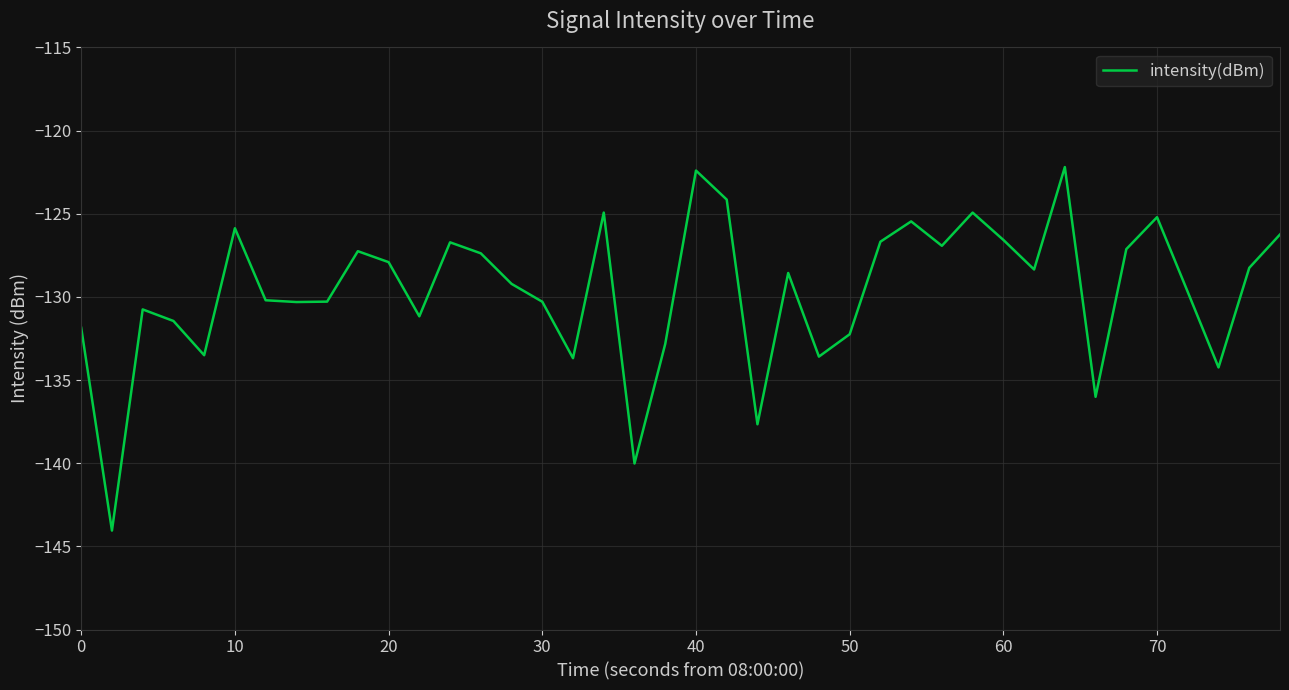

What is the maximum value shown in the chart?

-122.2